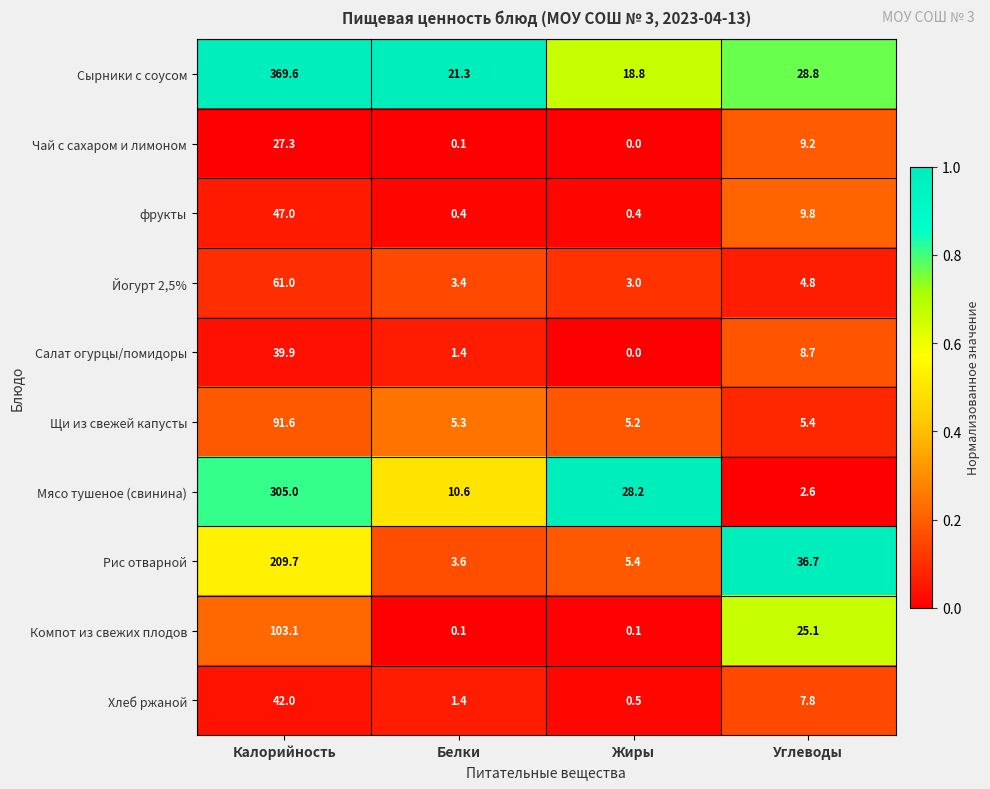

Which category has the lowest value in the Салат огурцы/помидоры series?

Жиры